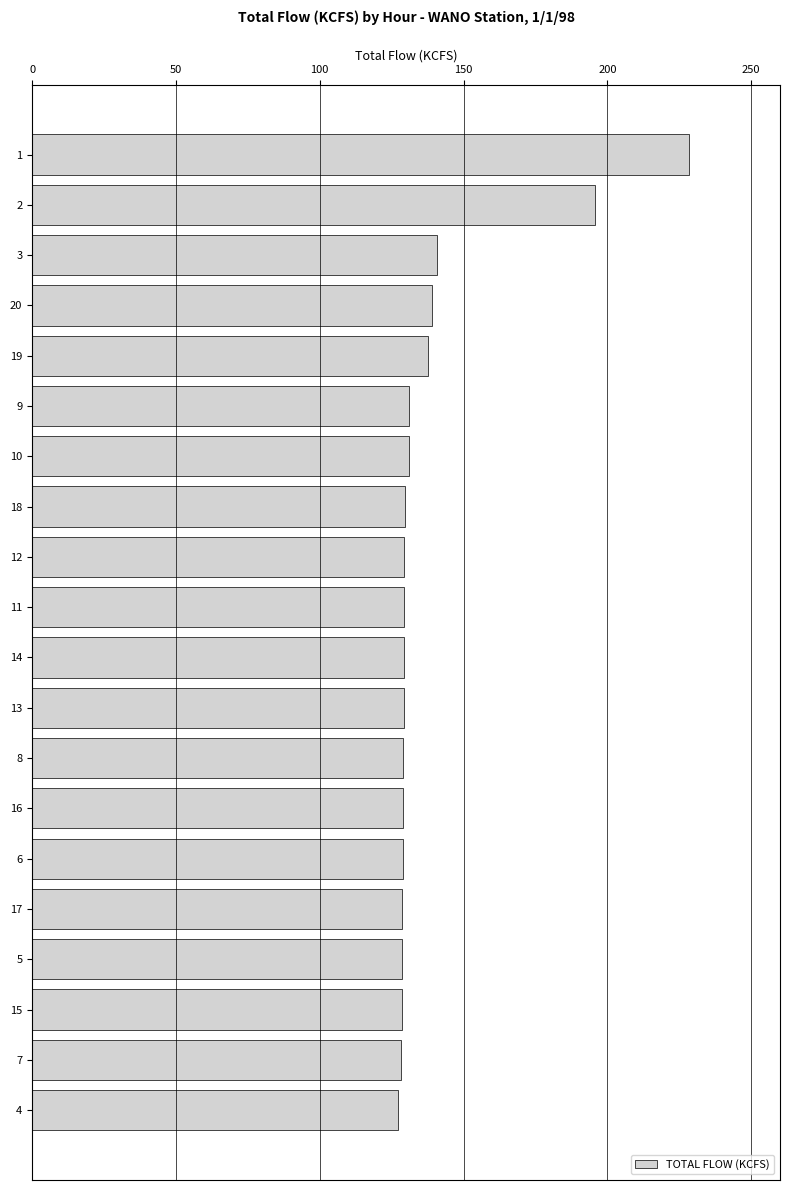

What position from the top is 18?

8